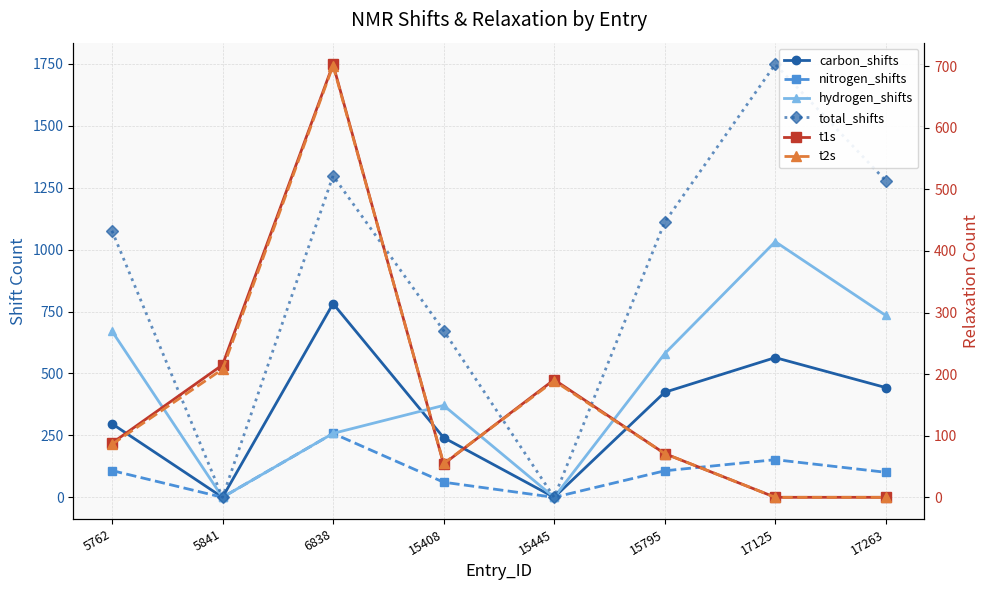

Reading left to right, list all the values displayed in this chart.

carbon_shifts: 5762=297	5841=0	6838=782	15408=241	15445=0	15795=424	17125=564	17263=443
nitrogen_shifts: 5762=108	5841=0	6838=258	15408=61	15445=0	15795=107	17125=152	17263=101
hydrogen_shifts: 5762=671	5841=0	6838=258	15408=371	15445=0	15795=580	17125=1032	17263=734
total_shifts: 5762=1076	5841=0	6838=1298	15408=673	15445=0	15795=1111	17125=1748	17263=1278
t1s: 5762=88	5841=215	6838=703	15408=54	15445=191	15795=71	17125=0	17263=0
t2s: 5762=86	5841=208	6838=701	15408=55	15445=189	15795=71	17125=0	17263=0